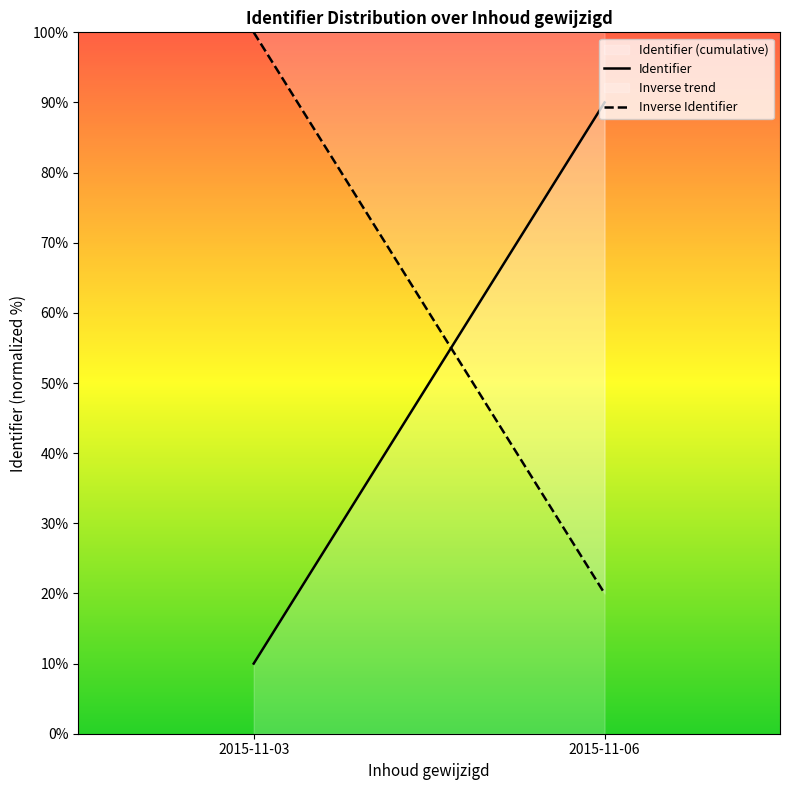

What is the sum of the Identifier values at 2015-11-03 and 2015-11-06?

100